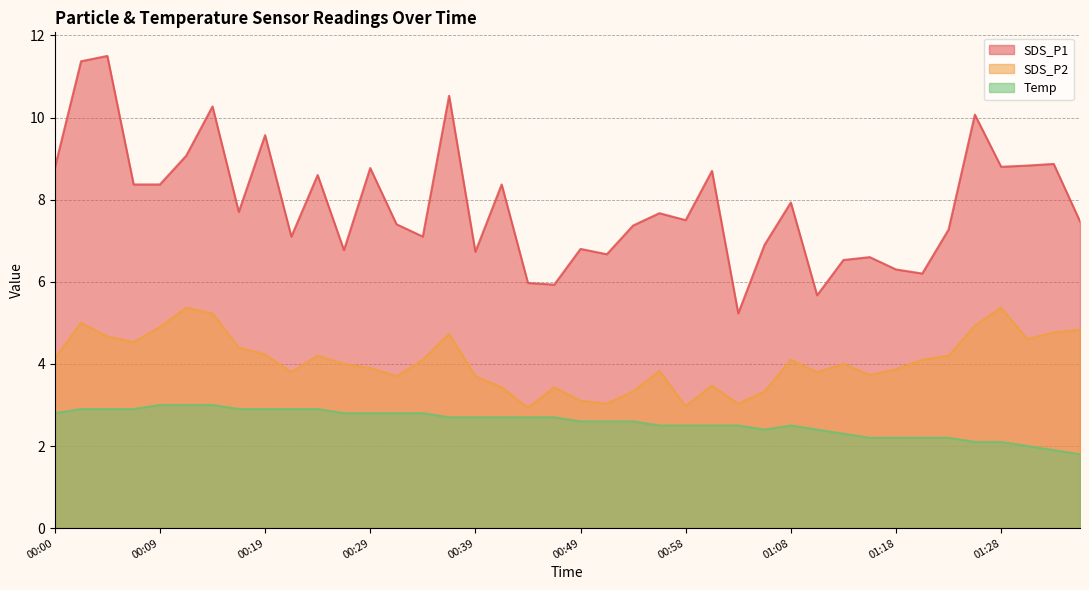

Where is the first local minimum for Temp?

01:06